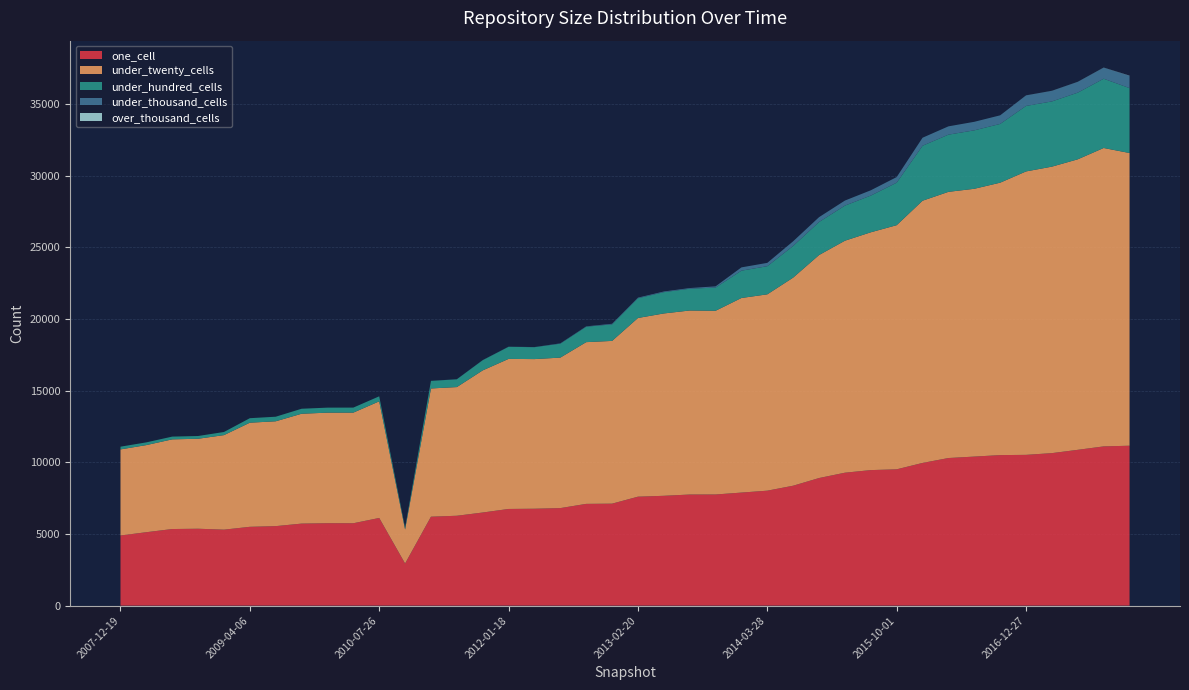

Reading left to right, transcribe all the data shown in this chart.

one_cell: 4895	5125	5346	5367	5303	5501	5549	5725	5753	5750	6119	2940	6207	6273	6499	6747	6763	6807	7102	7117	7604	7665	7754	7757	7890	8023	8370	8905	9277	9459	9513	9959	10301	10402	10505	10522	10643	10874	11113	11160
under_twenty_cells: 6008	6079	6258	6279	6597	7266	7316	7667	7714	7720	8138	2376	8949	8979	9918	10472	10442	10502	11286	11357	12470	12725	12842	12820	13579	13701	14523	15562	16190	16595	17037	18298	18575	18688	19011	19779	19992	20273	20824	20425
under_hundred_cells: 190	190	192	192	218	314	319	348	350	350	350	112	527	543	711	843	831	972	1077	1153	1376	1486	1519	1620	1907	1964	2210	2305	2449	2562	2965	3837	3991	4078	4100	4569	4551	4652	4833	4530
under_thousand_cells: 1	1	1	1	1	1	1	1	1	1	1	2	5	5	9	9	9	23	25	43	43	47	47	84	229	232	326	338	352	369	392	559	579	596	600	736	738	753	771	856
over_thousand_cells: 0	0	0	0	0	0	0	0	0	0	0	0	0	0	0	0	0	0	0	0	0	0	0	0	0	0	0	0	0	0	0	0	0	0	0	3	4	4	7	15